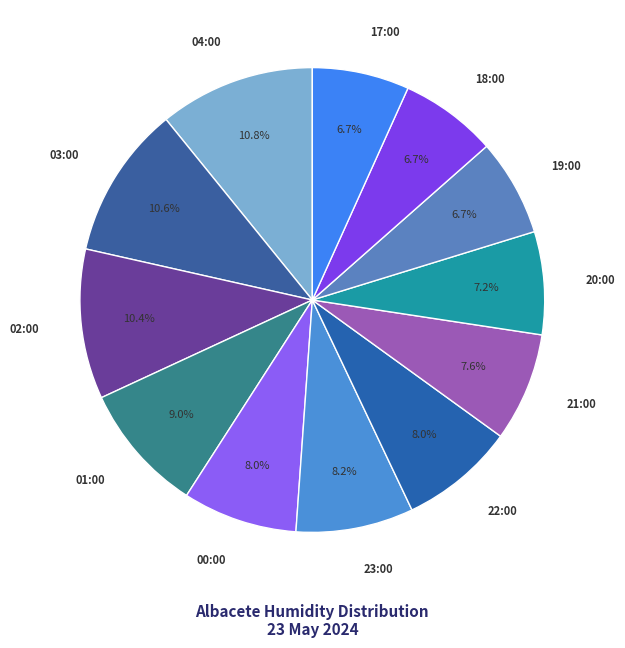

Is it true that 04:00 is 17% of the pie?

False